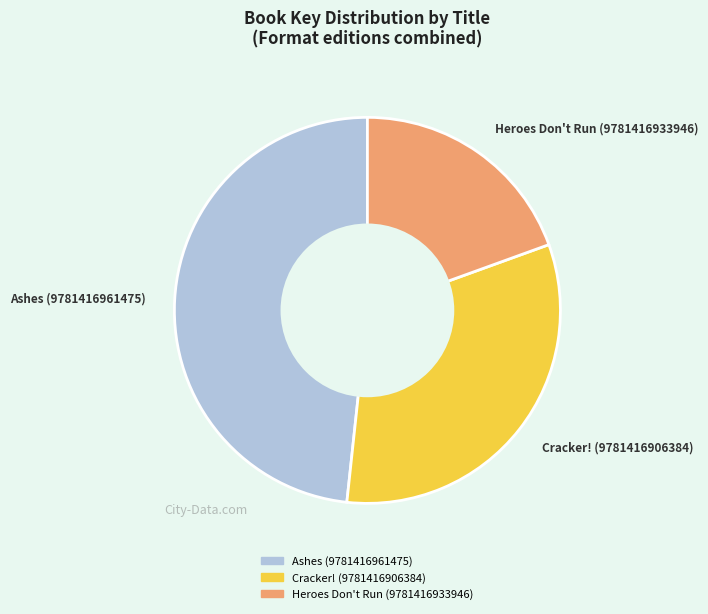

Is there a majority slice in this chart?

No